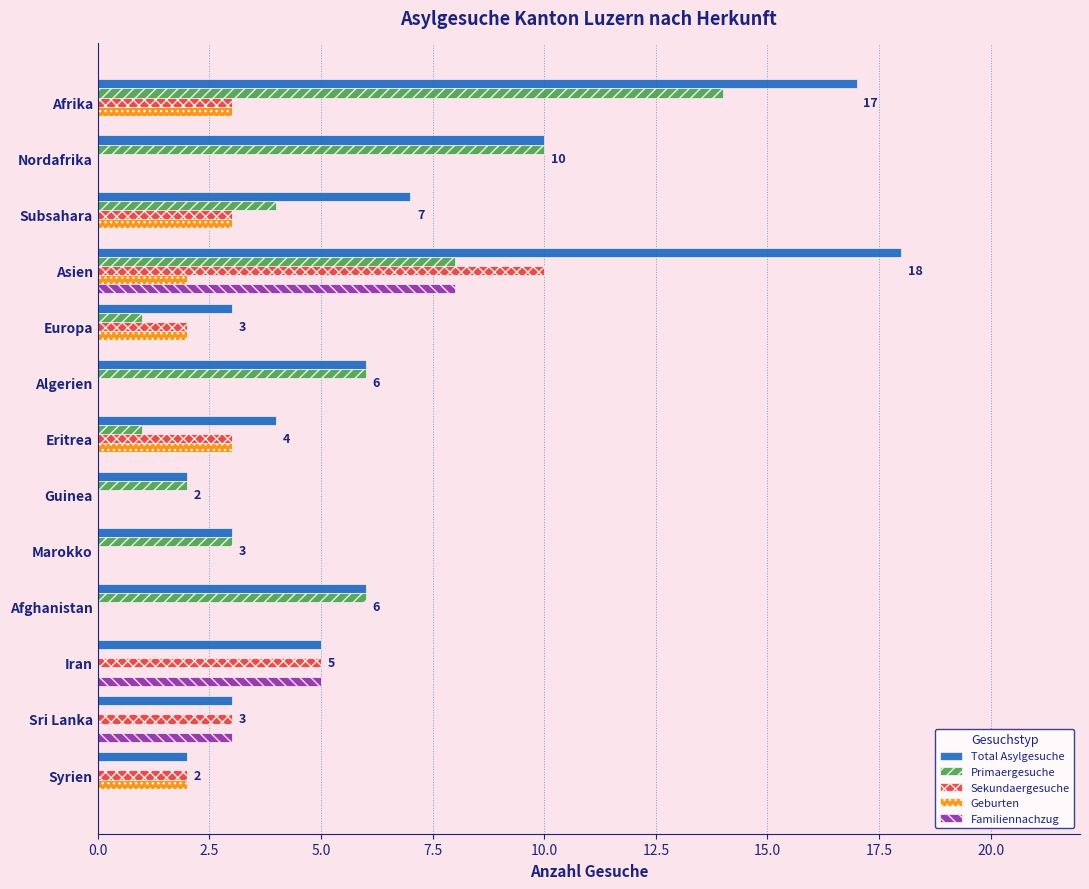

What is the maximum value shown in the chart?

18